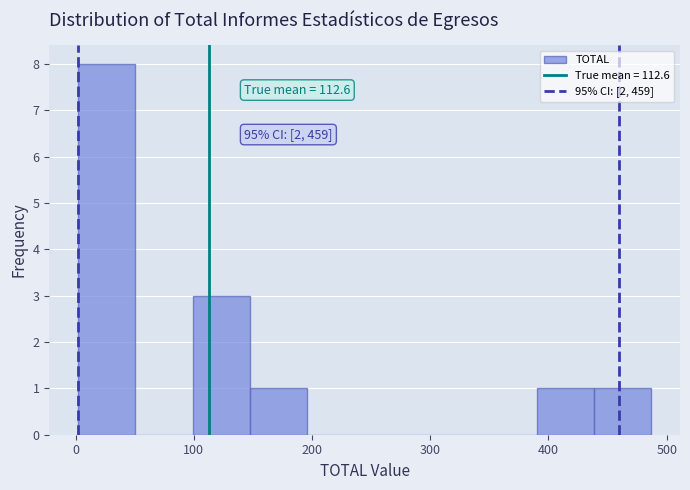

Which range on the x-axis has the tallest bar?

0 to 50